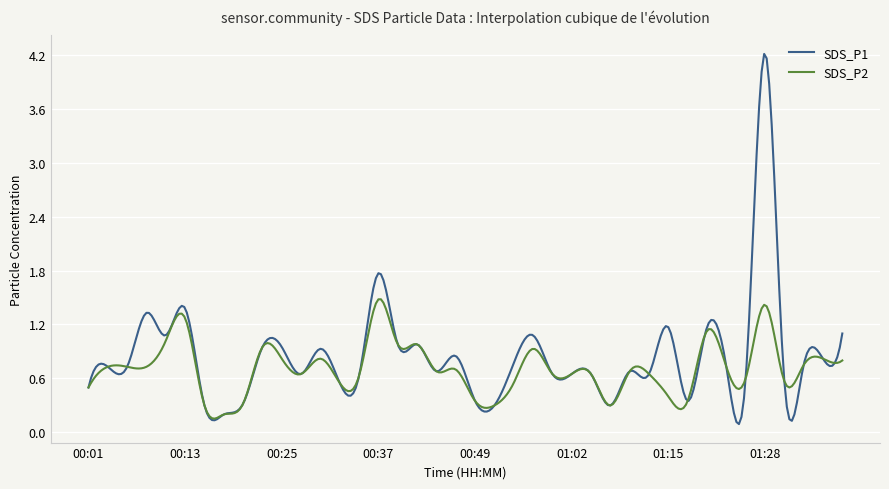

What is the greatest value displayed?

4.2